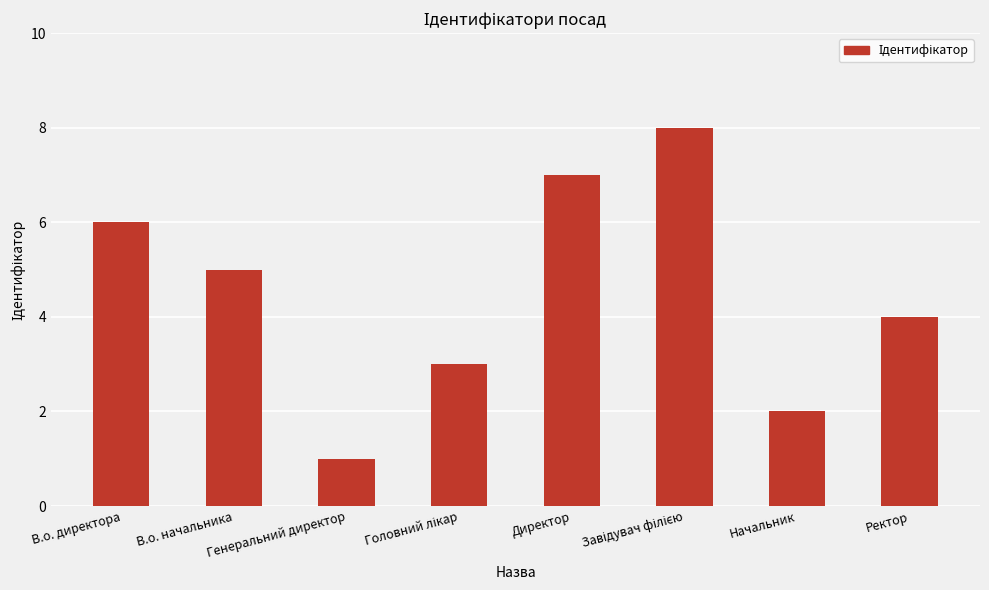

What is the difference between the maximum and minimum values?

7